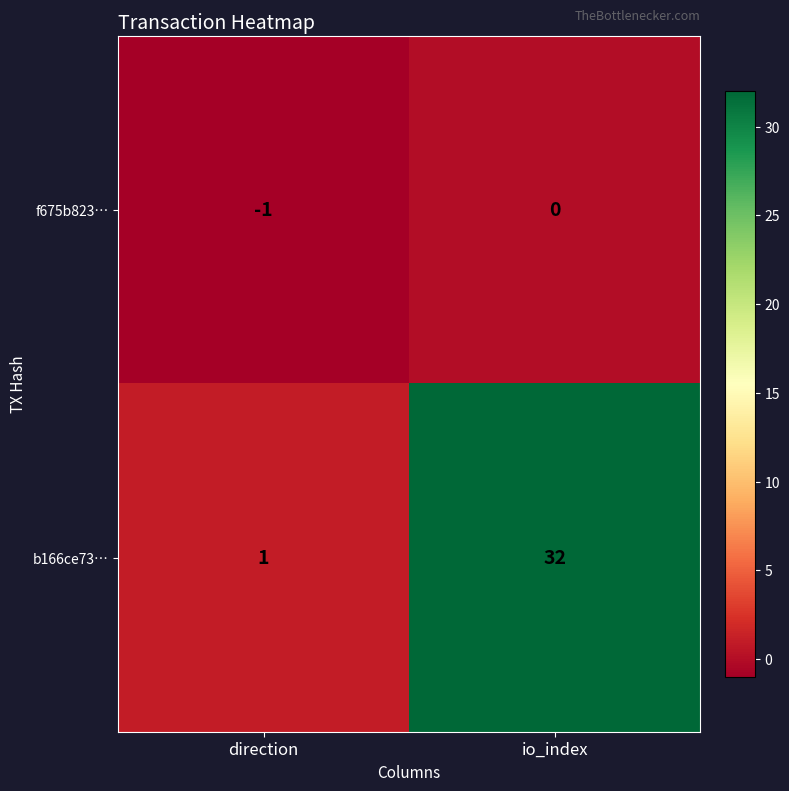

Which series has the largest range (max minus min)?

b166ce73…